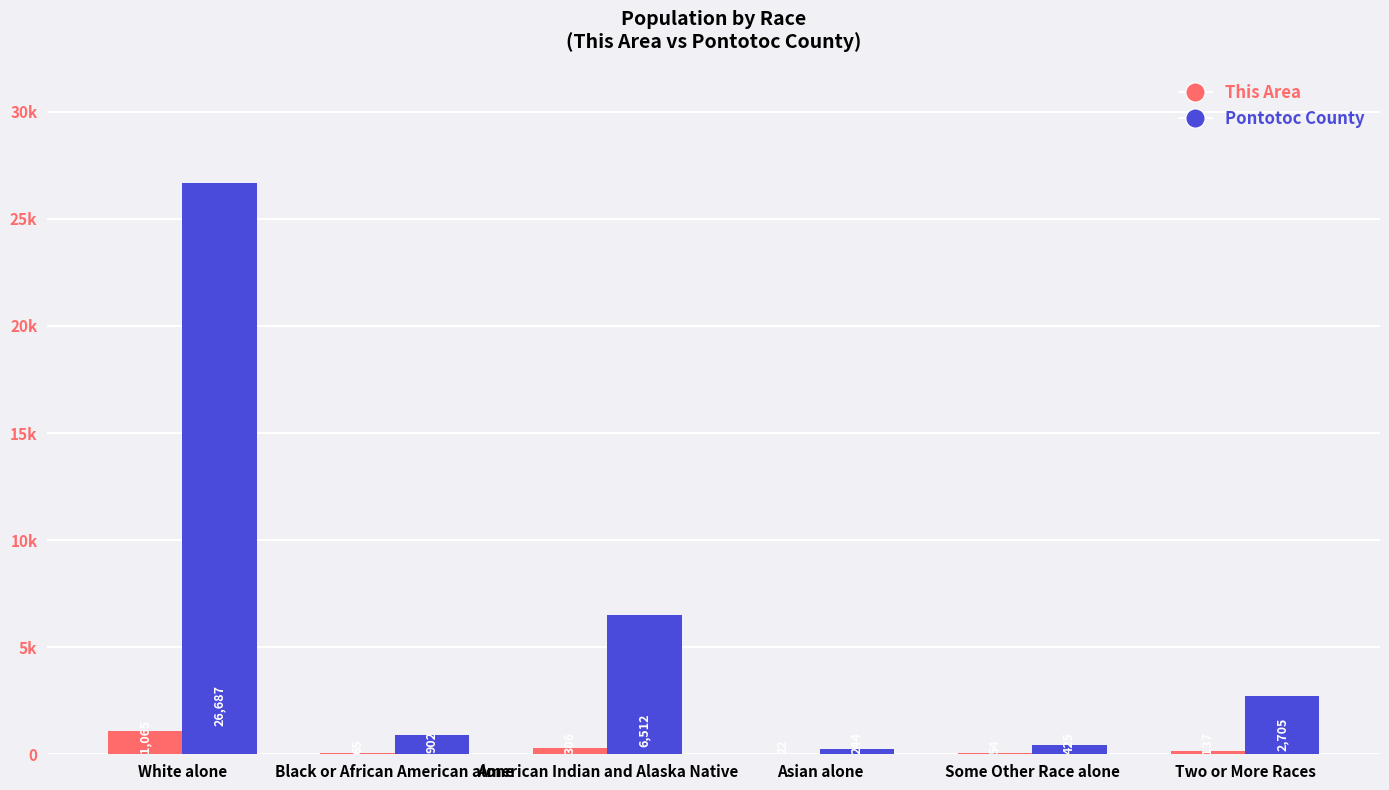

List the labels in order of This Area value, smallest first.

Asian alone, Some Other Race alone, Black or African American alone, Two or More Races, American Indian and Alaska Native, White alone